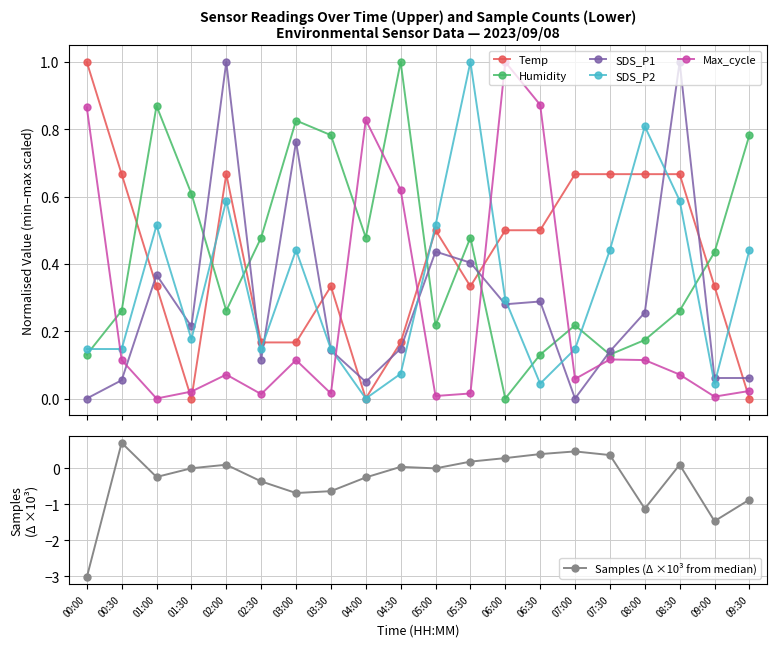

What position from the left is 08:00?

17